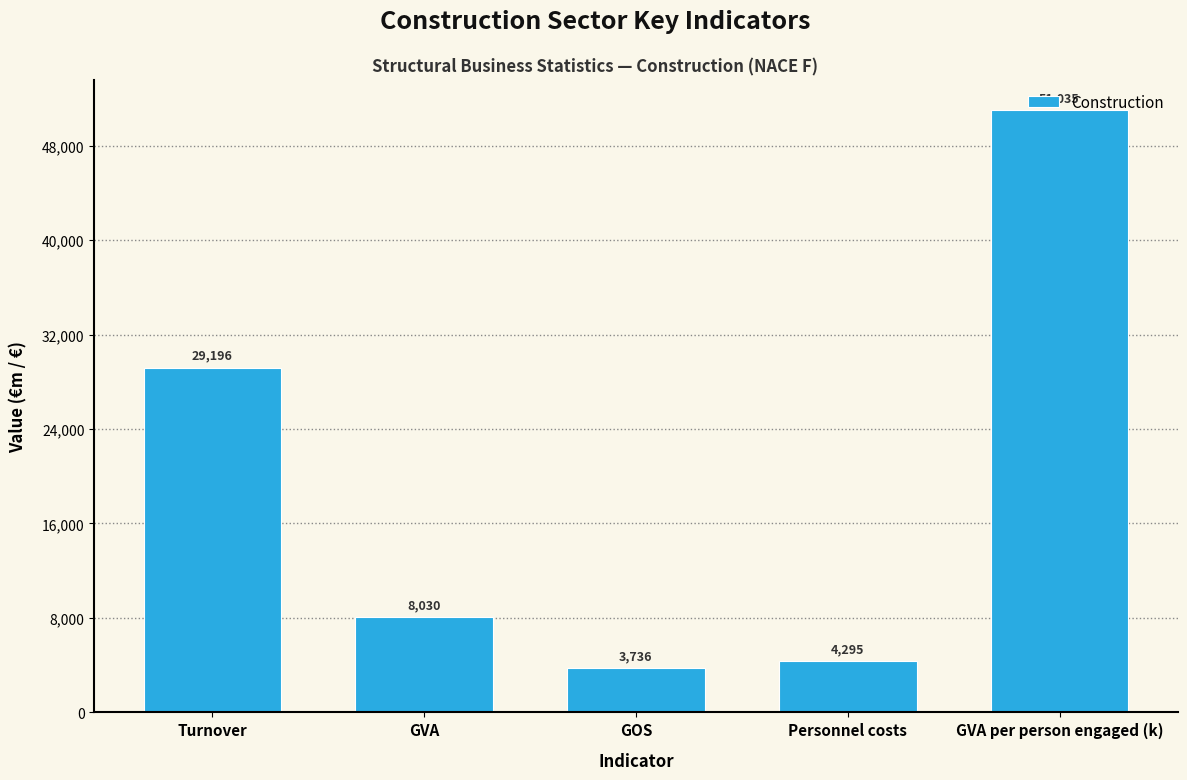

List the labels in order of value, smallest first.

GOS, Personnel costs, GVA, Turnover, GVA per person engaged (k)